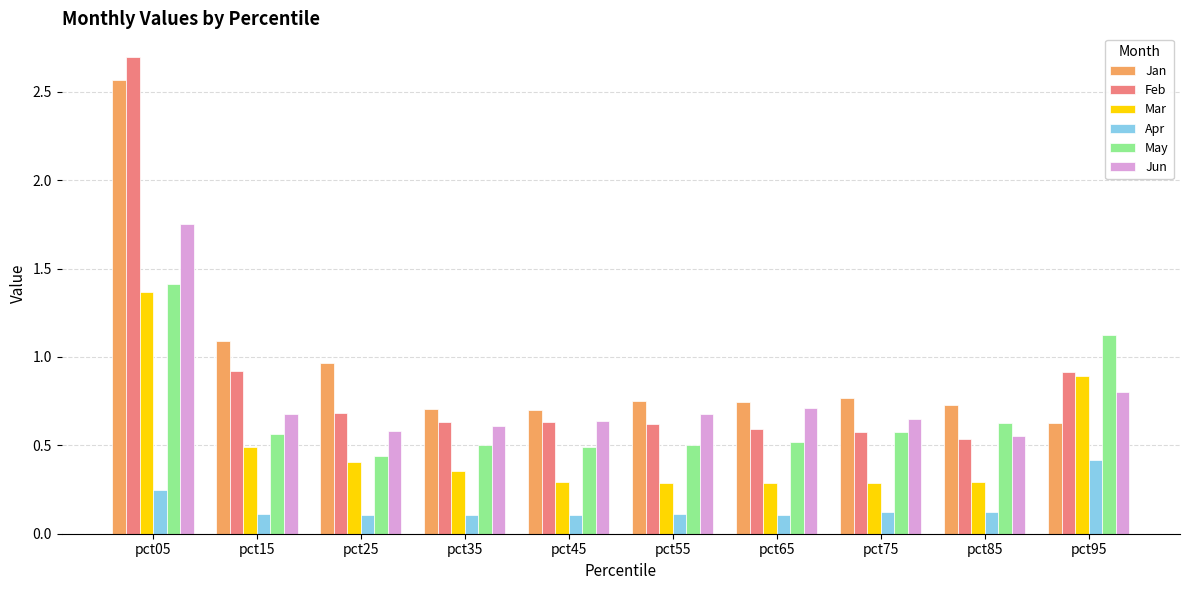

List the series in order of their peak value, lowest first.

Apr, Mar, May, Jun, Jan, Feb